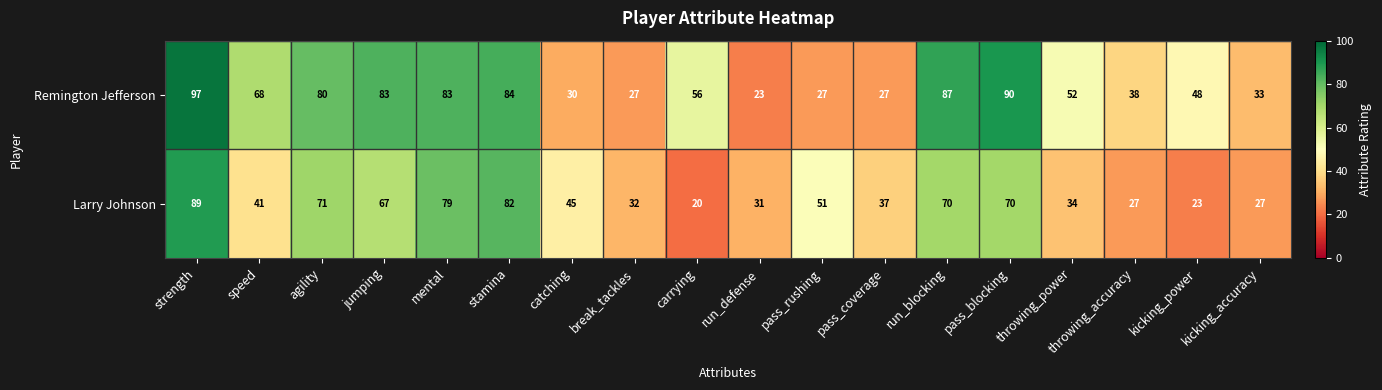

What is the sum of the Remington Jefferson values at stamina and pass_coverage?

111